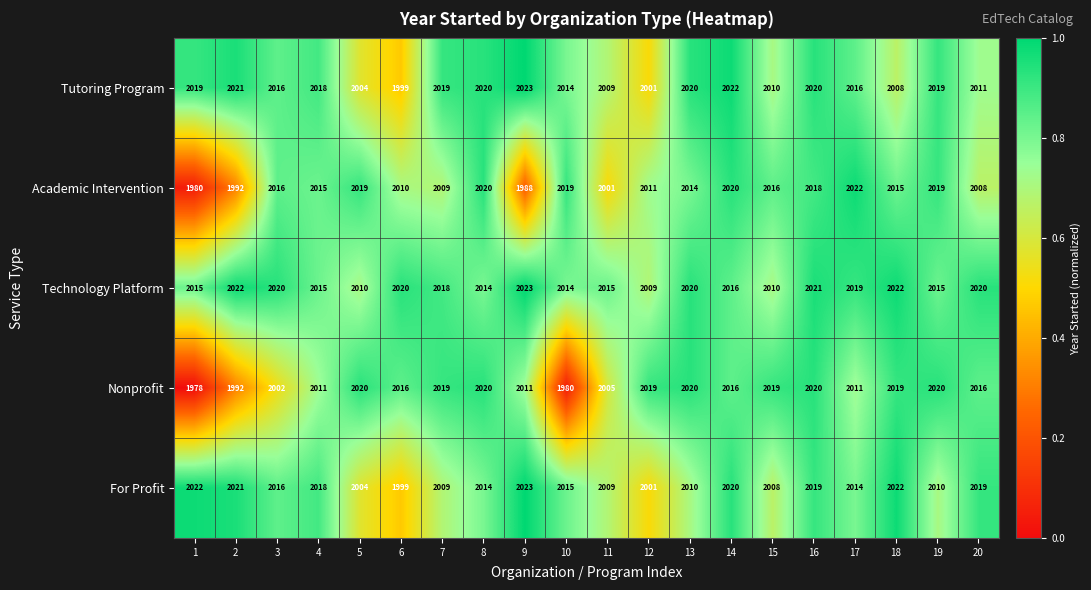

What is the sum of all Academic Intervention values?

40212